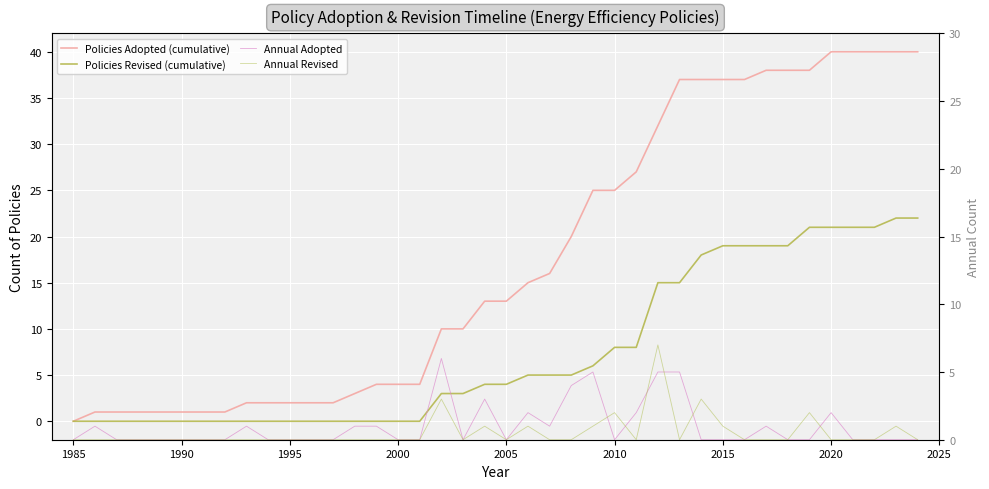

List the series in order of their peak value, lowest first.

Annual Adopted, Annual Revised, Policies Revised (cumulative), Policies Adopted (cumulative)